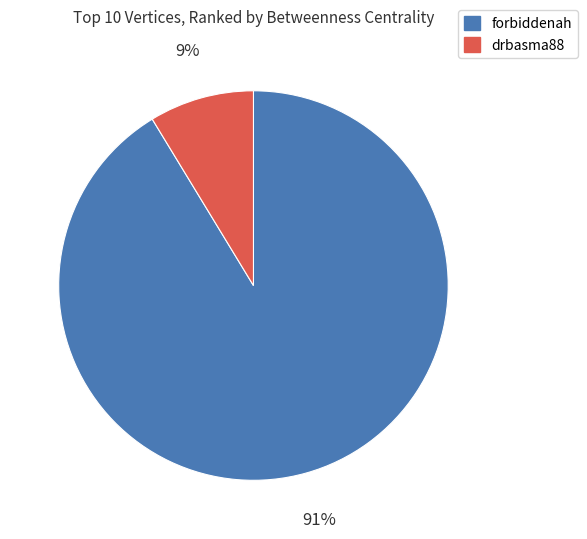

Combined, do drbasma88 and forbiddenah account for over 50%?

Yes